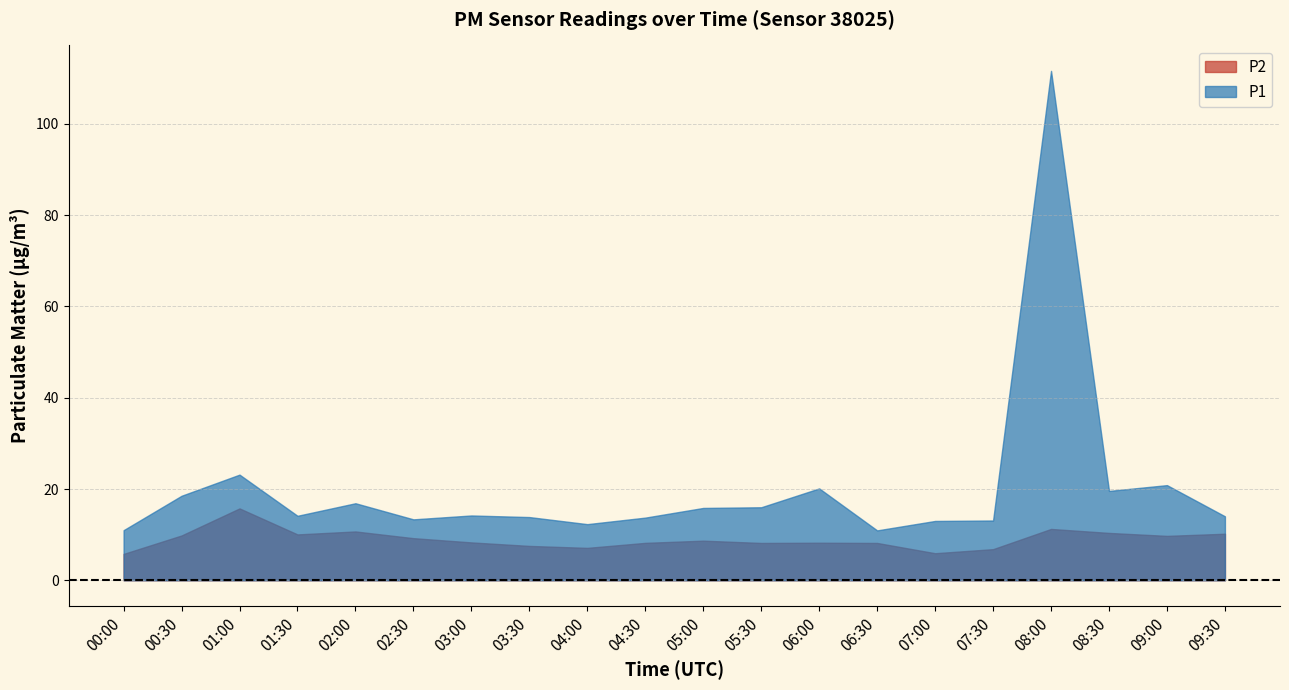

At which category does P1 reach its first local valley?

01:30